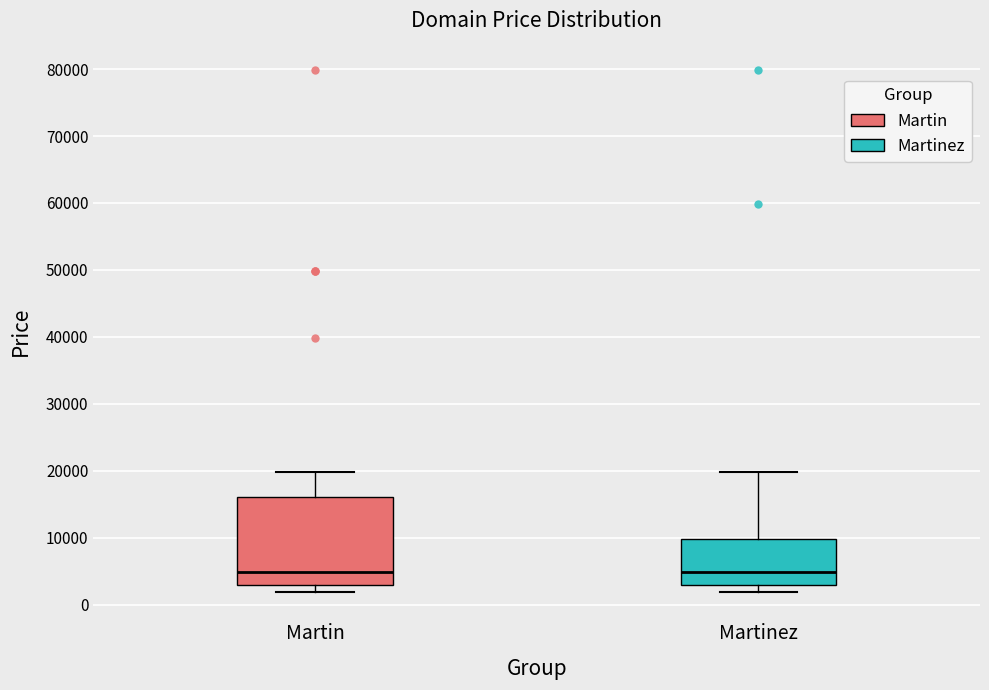

Where does the upper whisker of the box for Martin end on the y-axis? The values are not printed on the chart, so give them approximately, as read against the axis.

20000